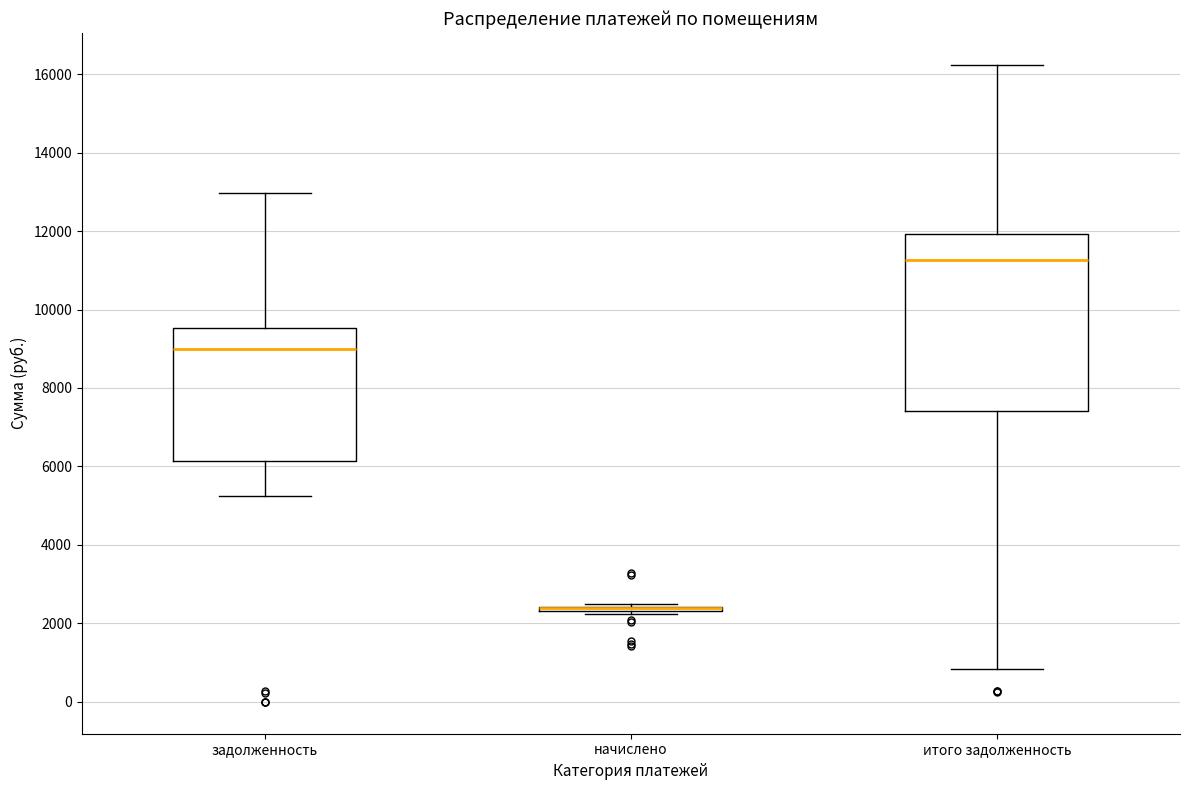

Which box is the tallest, from its lower edge to its upper edge?

итого задолженность